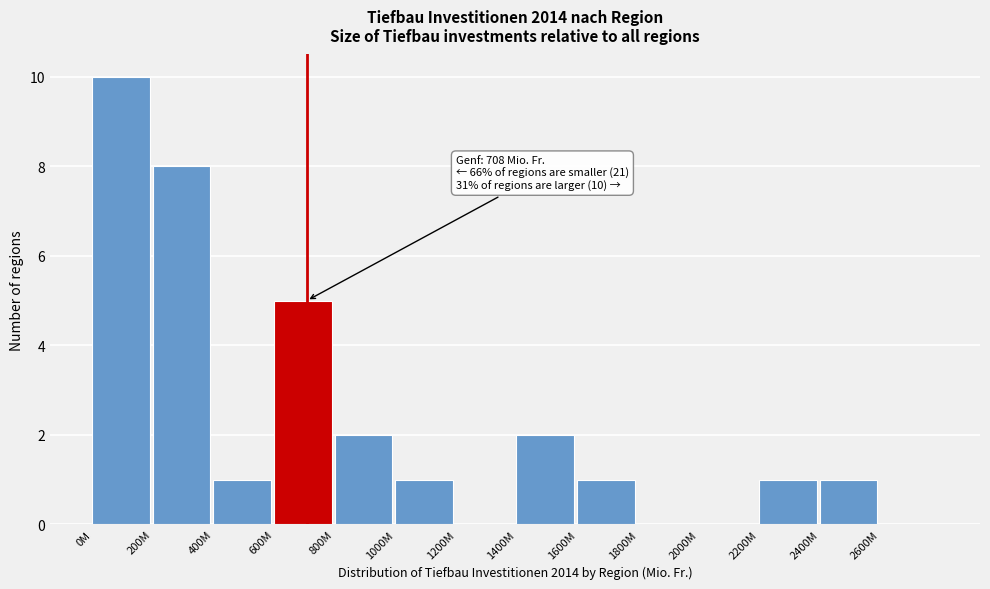

Reading right to left, what are all the values shown in this chart?

2600M=0	2400M=1	2200M=1	2000M=0	1800M=0	1600M=1	1400M=2	1200M=0	1000M=1	800M=2	600M=5	400M=1	200M=8	0M=10